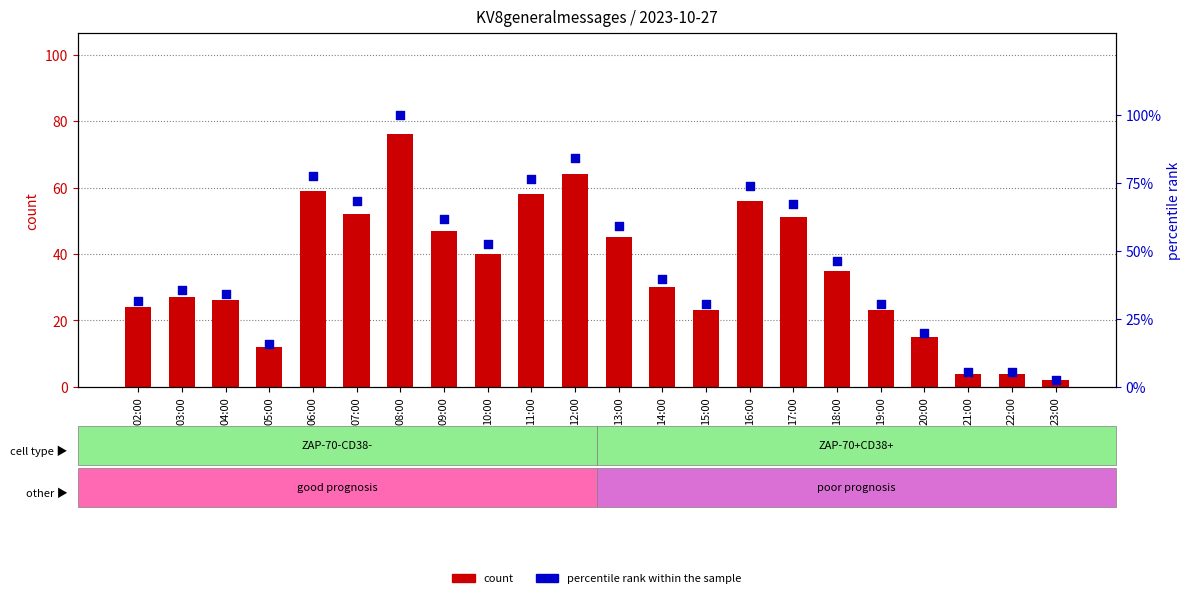

Which series reaches the minimum Y coordinate?

count